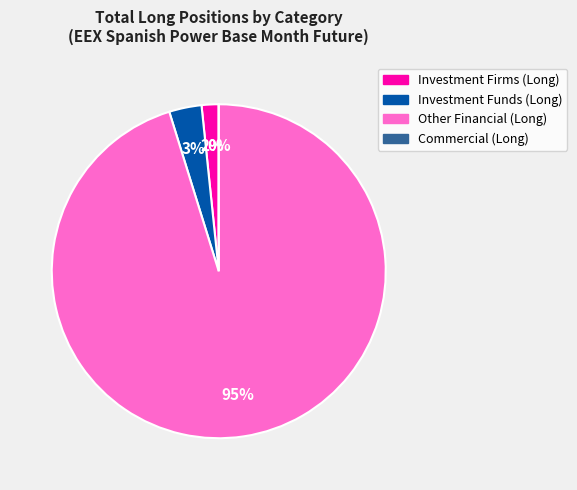

Rank the categories by value from highest to lowest.

Other Financial Institutions (Long), Investment Funds (Long), Investment Firms or credit institutions (Long), Commercial Undertakings (Long)